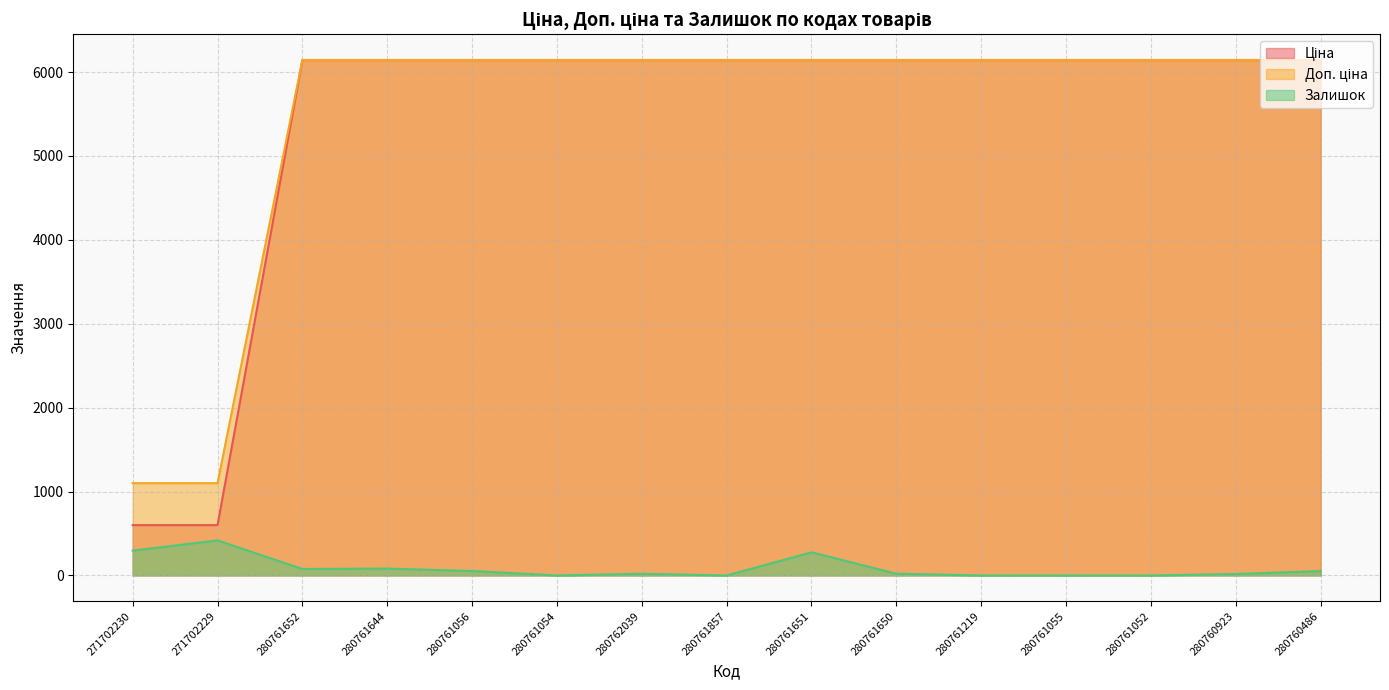

True or false: Доп. ціна has more than 2 points higher than both neighbors.

False